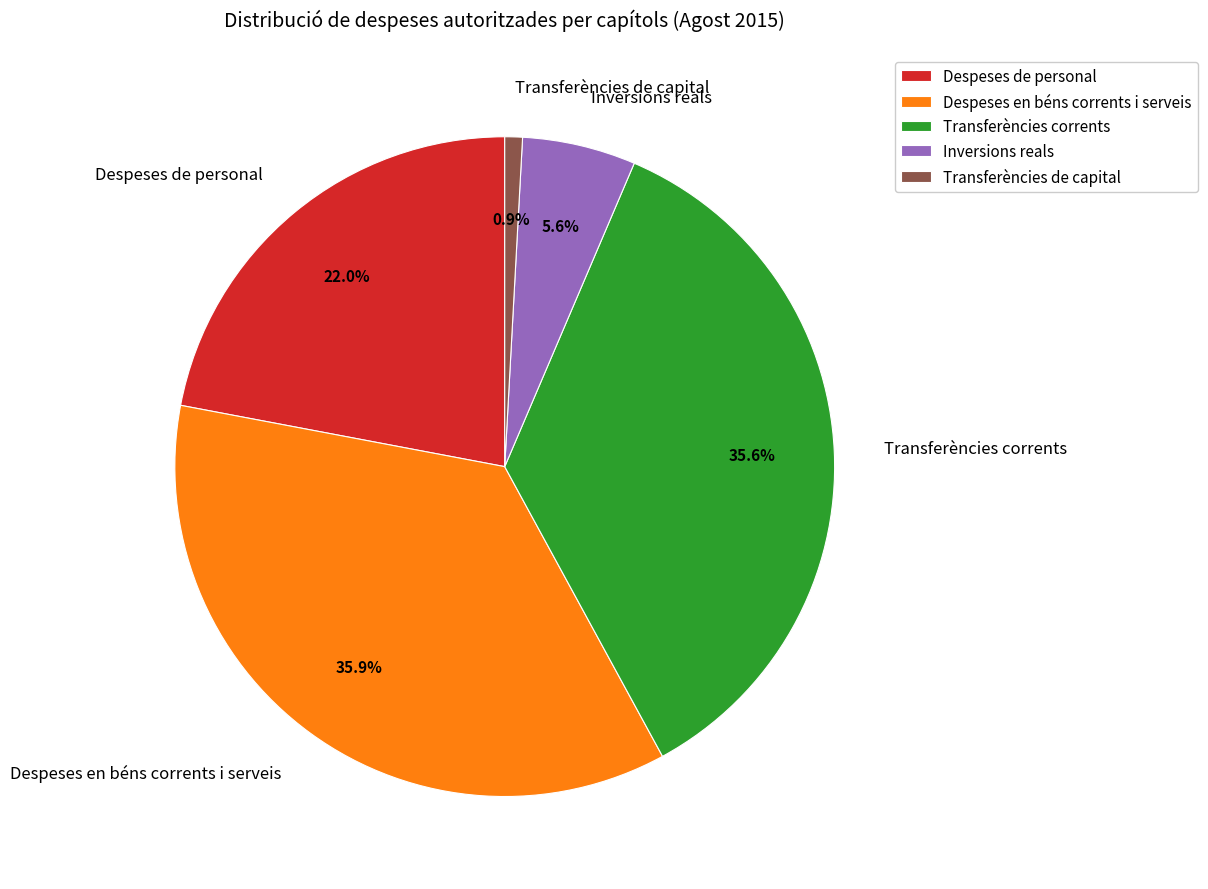

To the nearest percent, what is the average slice percentage?

20%